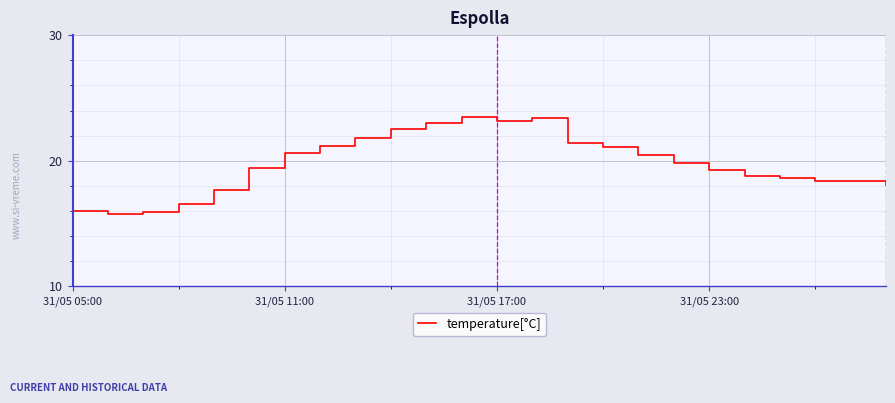

How many distinct data groups are displayed?

1